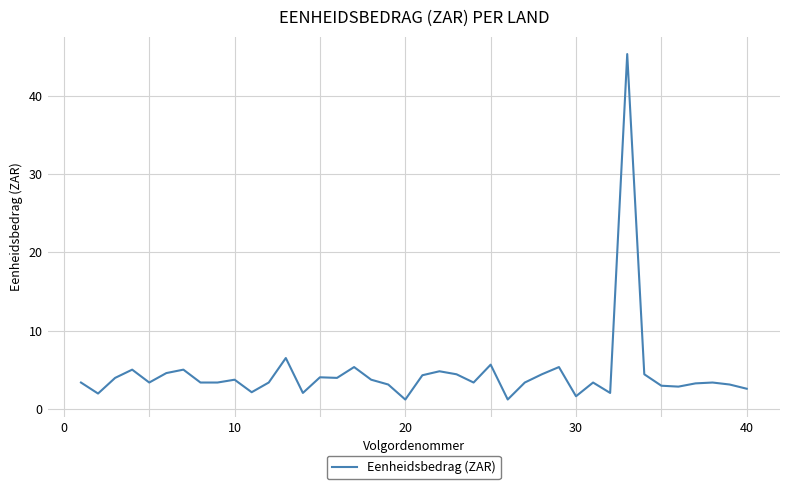

How many series are shown in this chart?

1